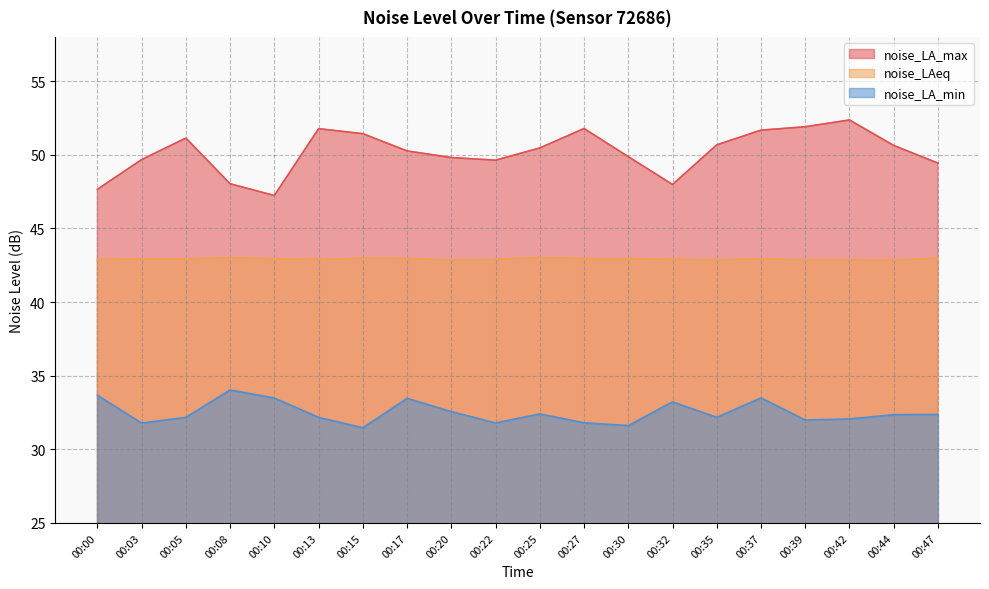

Which series has the widest spread of values?

noise_LA_max